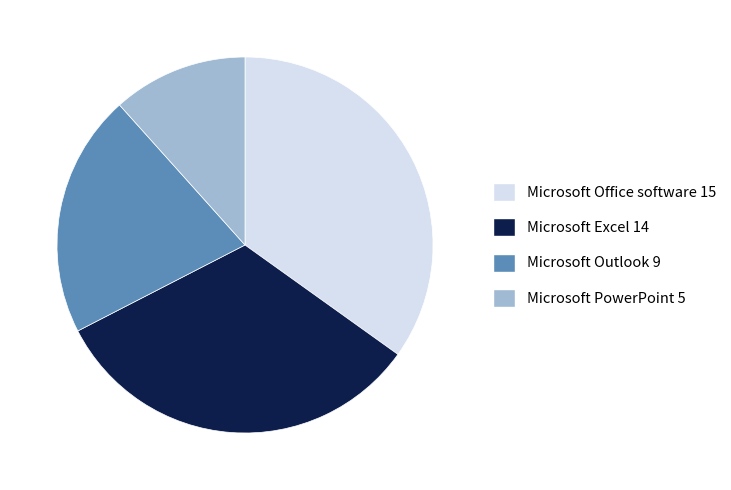

Does Microsoft Excel represent more than half of the total?

No